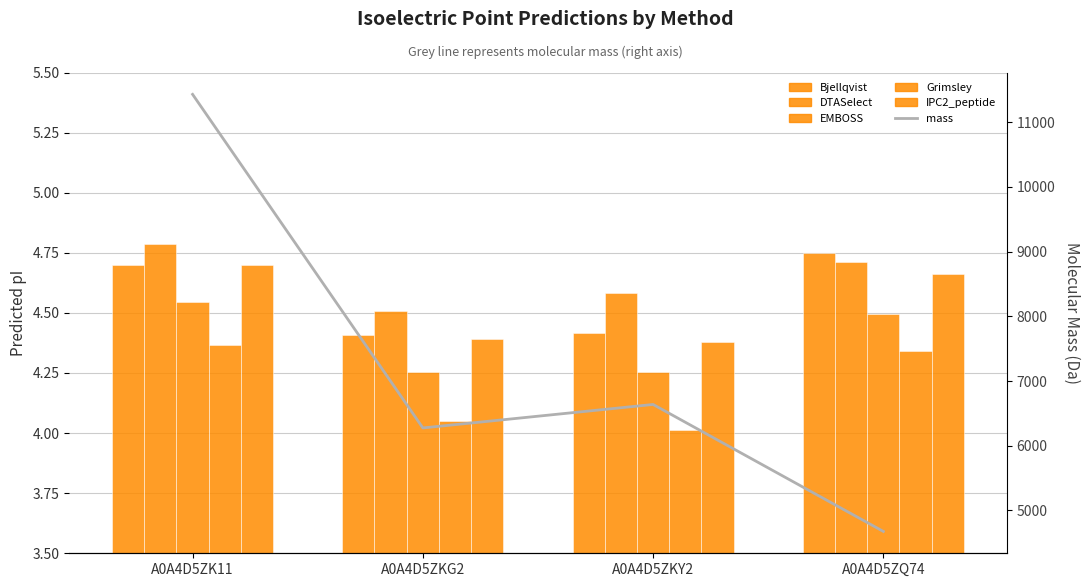

At how many categories does at least one series exceed 7607?

1